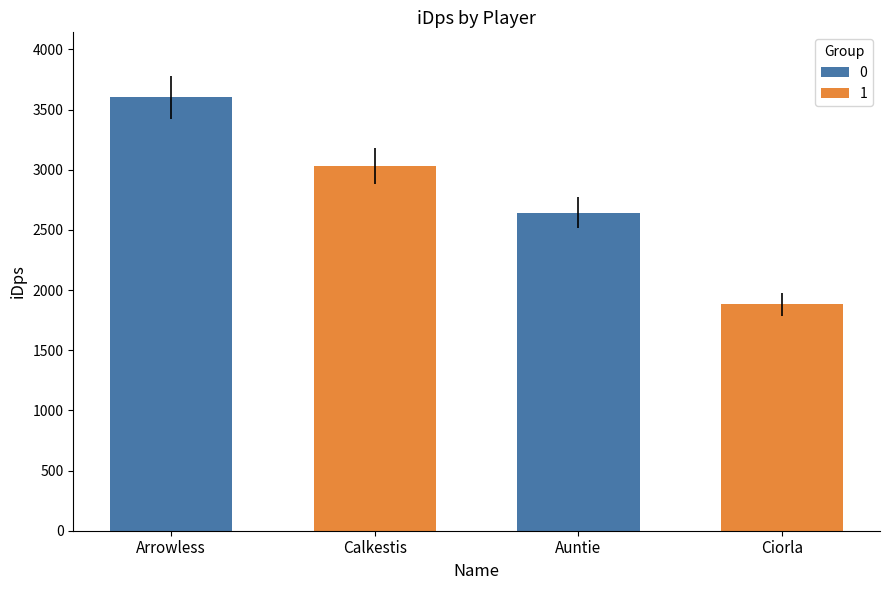

What is the difference between the maximum and second lowest values?

957.7